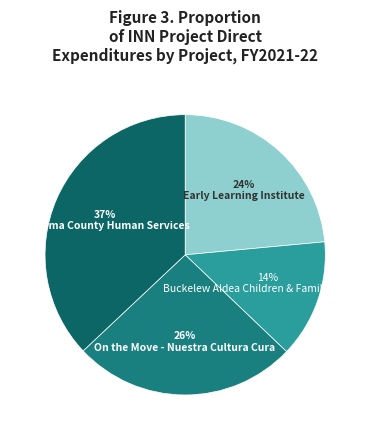

How much of the chart is everything except On the Move - Nuestra Cultura Cura?

74.2%